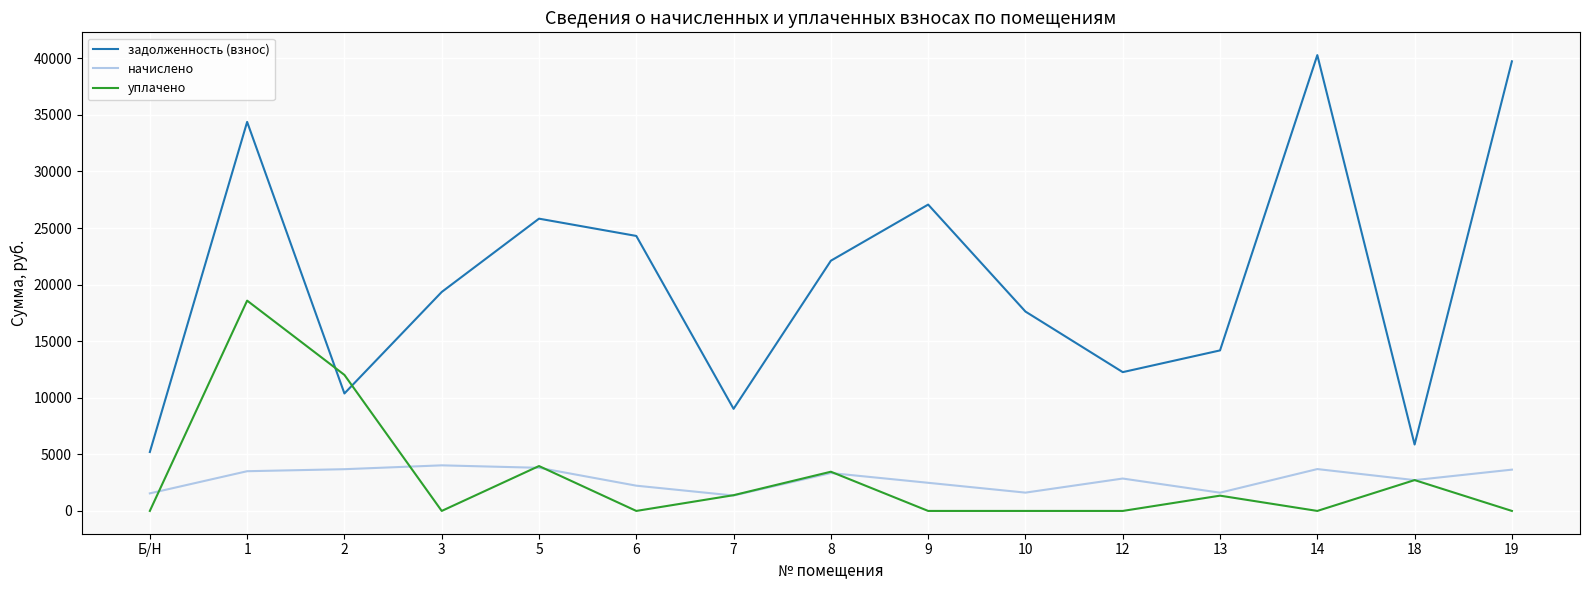

Count the number of data series in this chart.

3